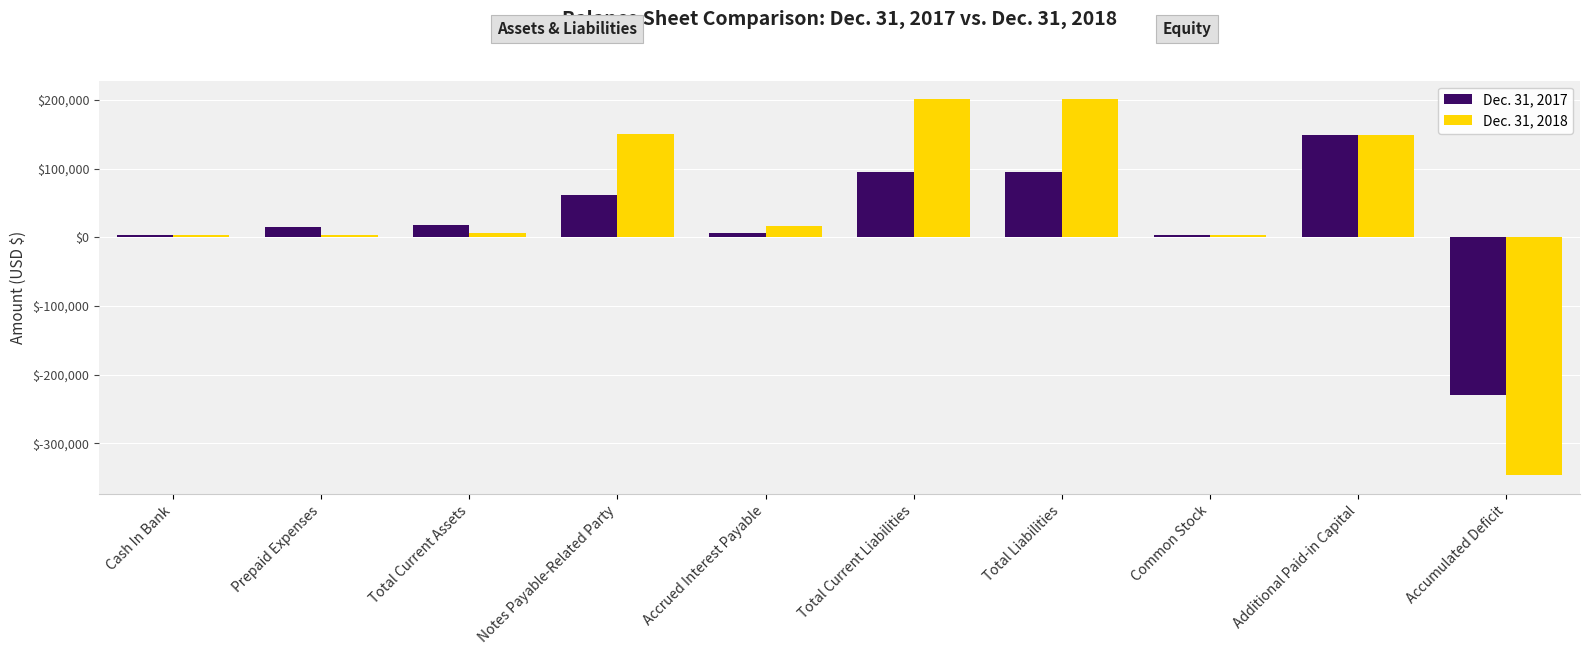

How many values in the Dec. 31, 2018 series are below 16046?

5